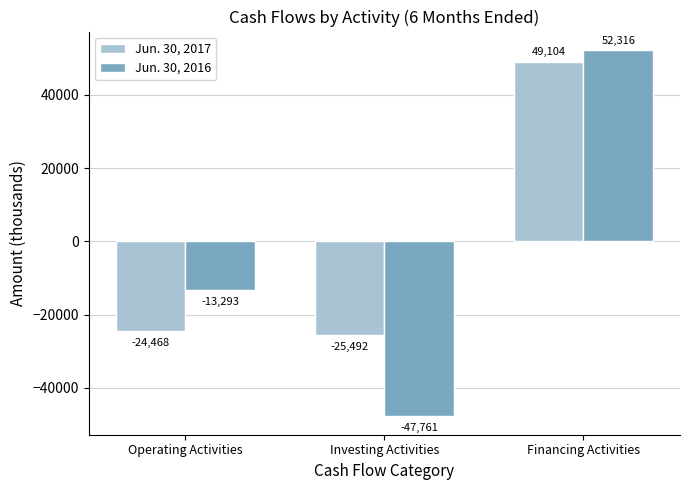

Rank the series at Financing Activities from lowest to highest value.

Jun. 30, 2017, Jun. 30, 2016